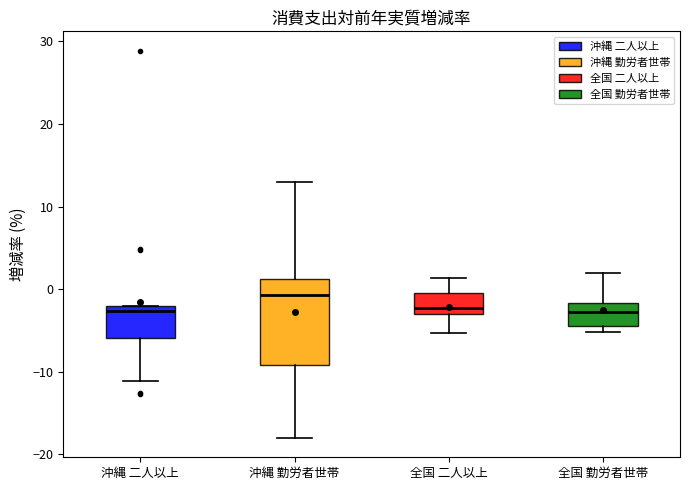

Reading left to right, transcribe this box plot: for each box, give where its median line is, the range the box spans, and where its two whiskers end, as read against the y-axis. The values are not printed on the chart, so give them approximately, as read against the axis.

沖縄 二人以上: median -3, box -6 to -2, whiskers -11 to -2
沖縄 勤労者世帯: median -1, box -9 to 1, whiskers -18 to 13
全国 二人以上: median -2, box -3 to 0, whiskers -5 to 1
全国 勤労者世帯: median -3, box -4 to -2, whiskers -5 to 2